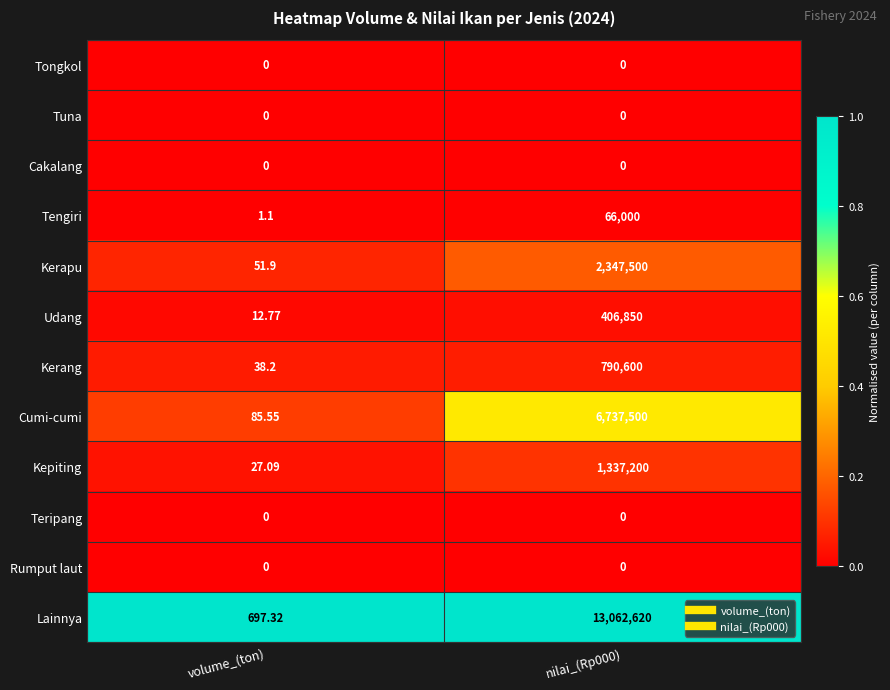

How many series are shown in this chart?

12